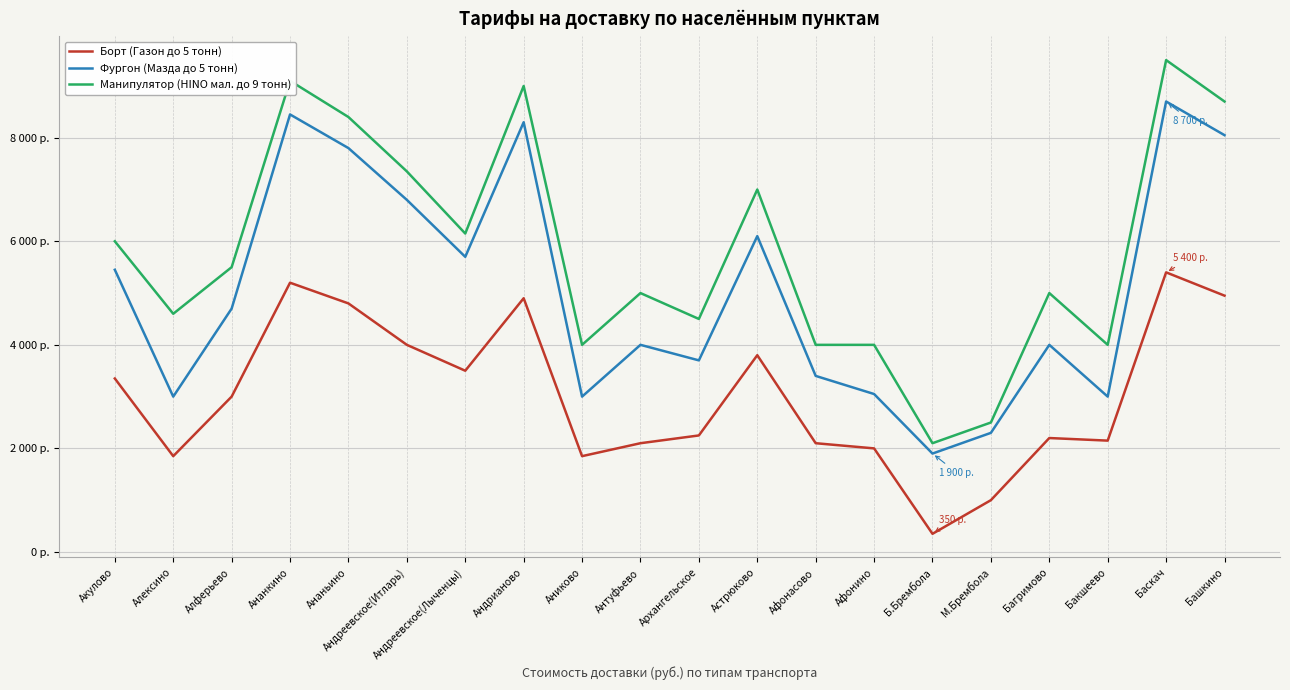

At how many categories does at least one series exceed 5713?

9